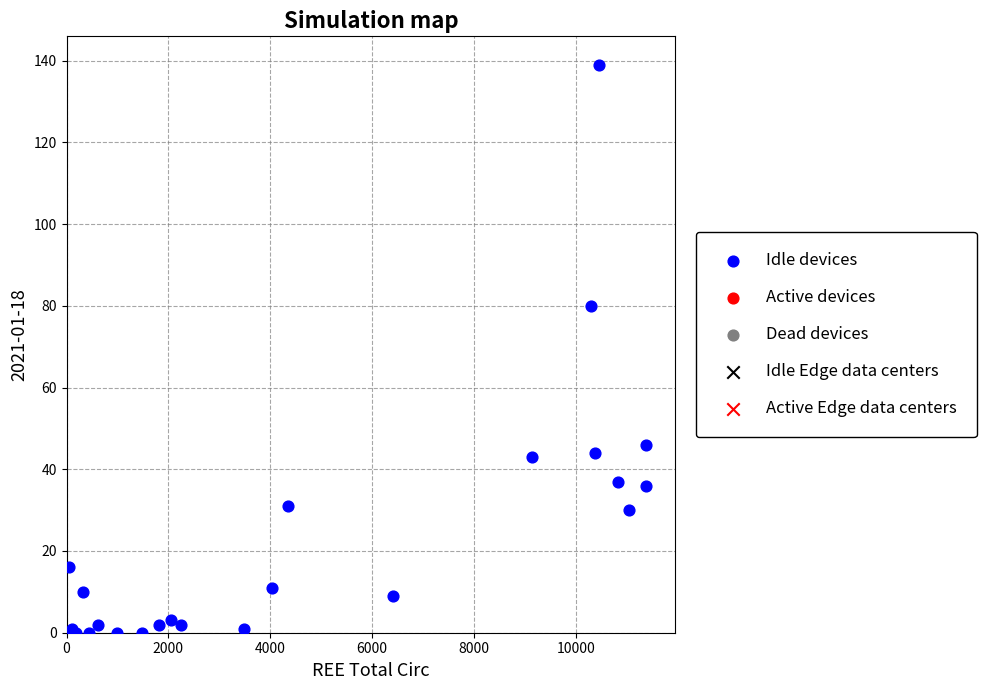

What Y value in the scatter plot is closest to 69?

80